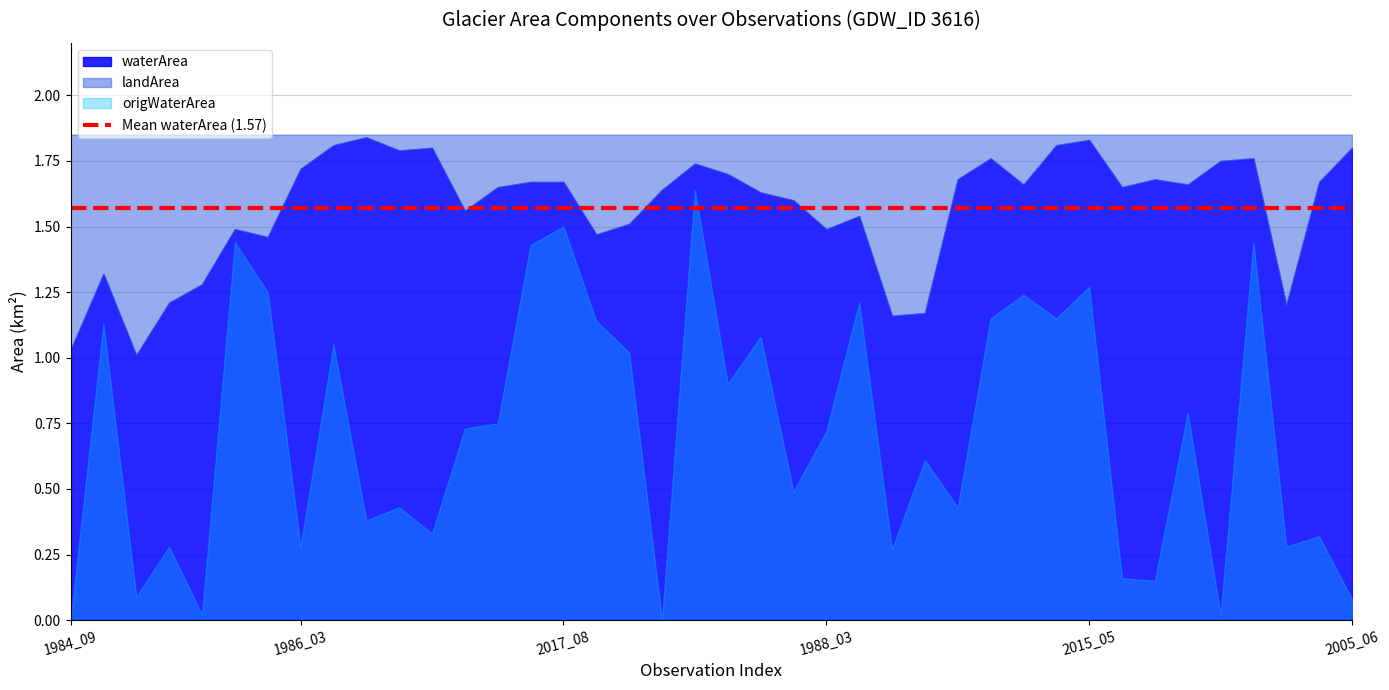

What is the difference between the highest and lowest values at 2007_08?

1.3